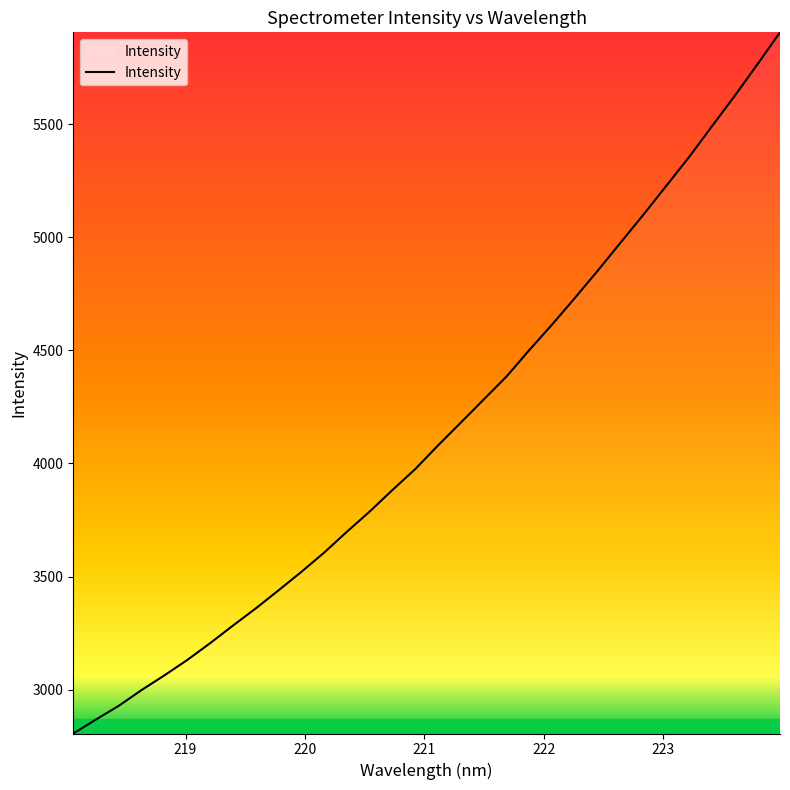

What is the difference between the maximum and minimum values?

3099.1